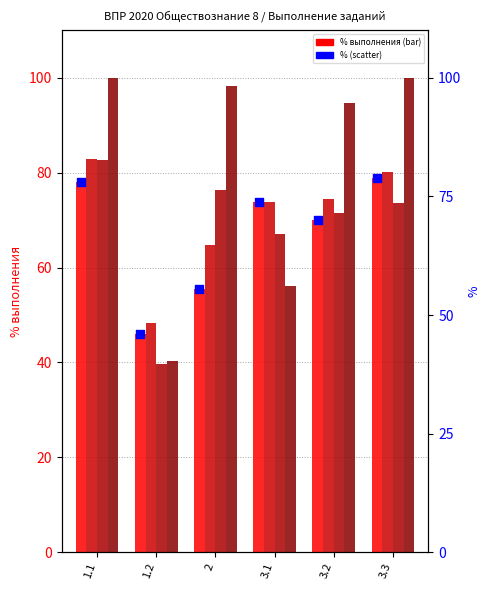

Which series contains the highest Y value?

Муниципальное учреждение